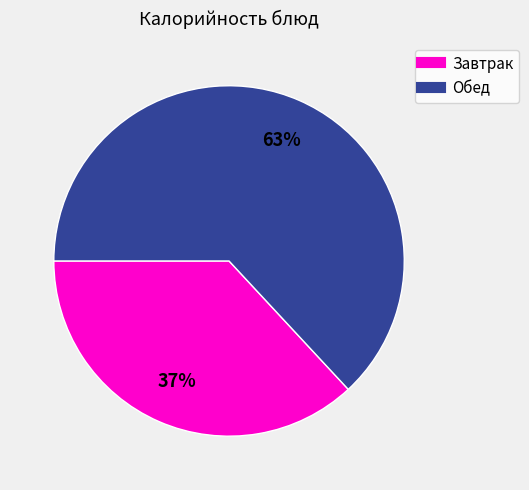

To the nearest percent, what is the difference between the largest and smallest slice percentages?

26%